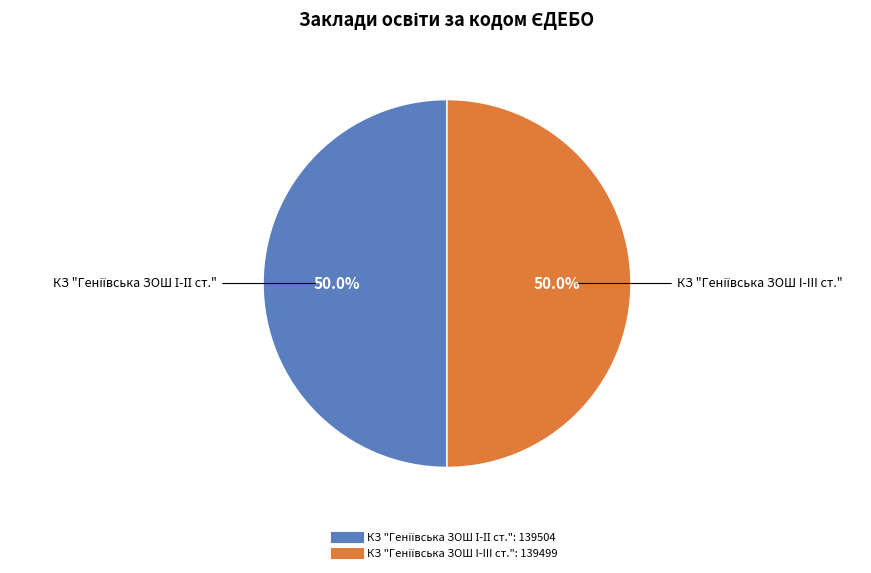

How many segments does this pie chart have?

2